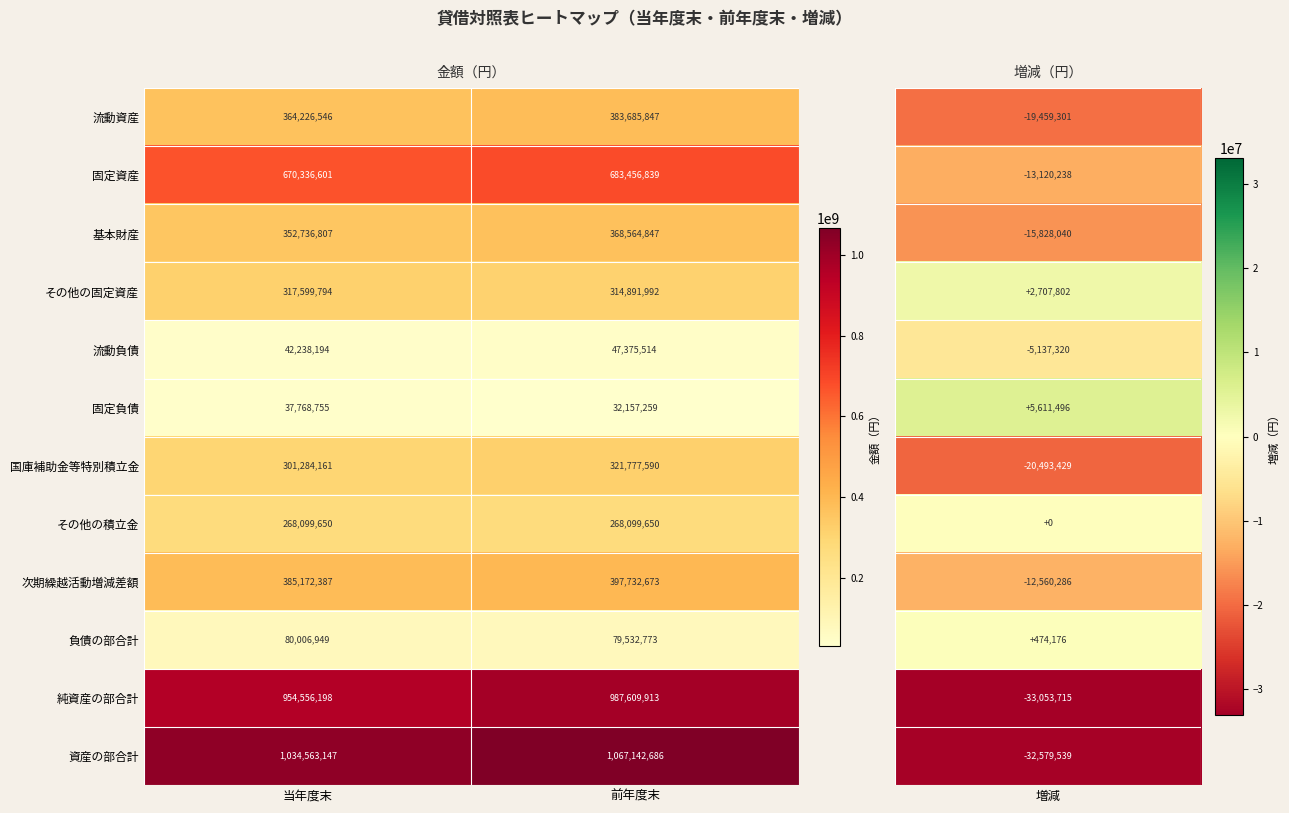

Rank the categories by 次期繰越活動増減差額 value from lowest to highest.

当年度末, 前年度末